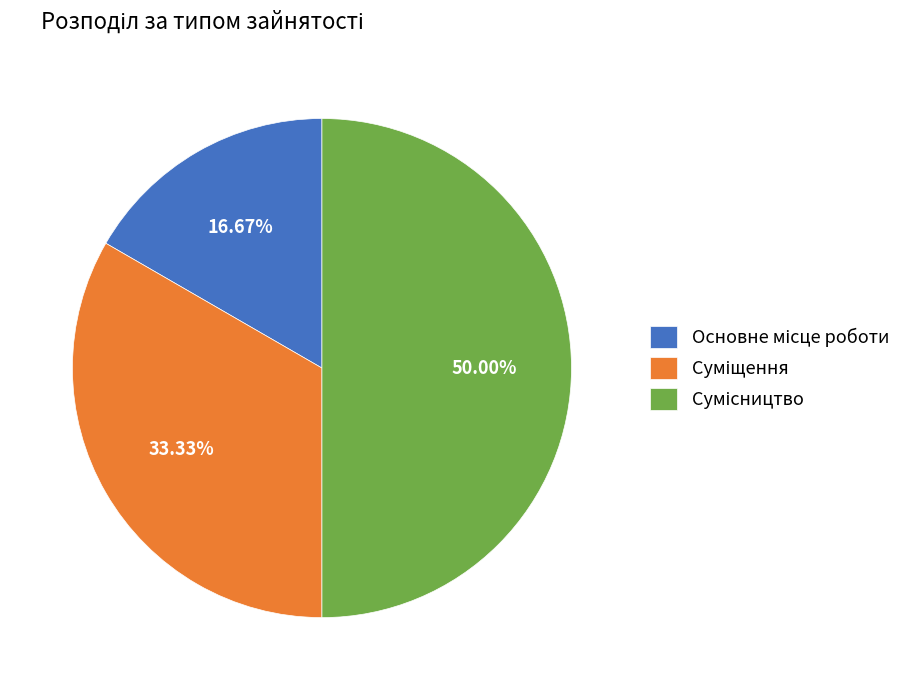

How many segments does this pie chart have?

3